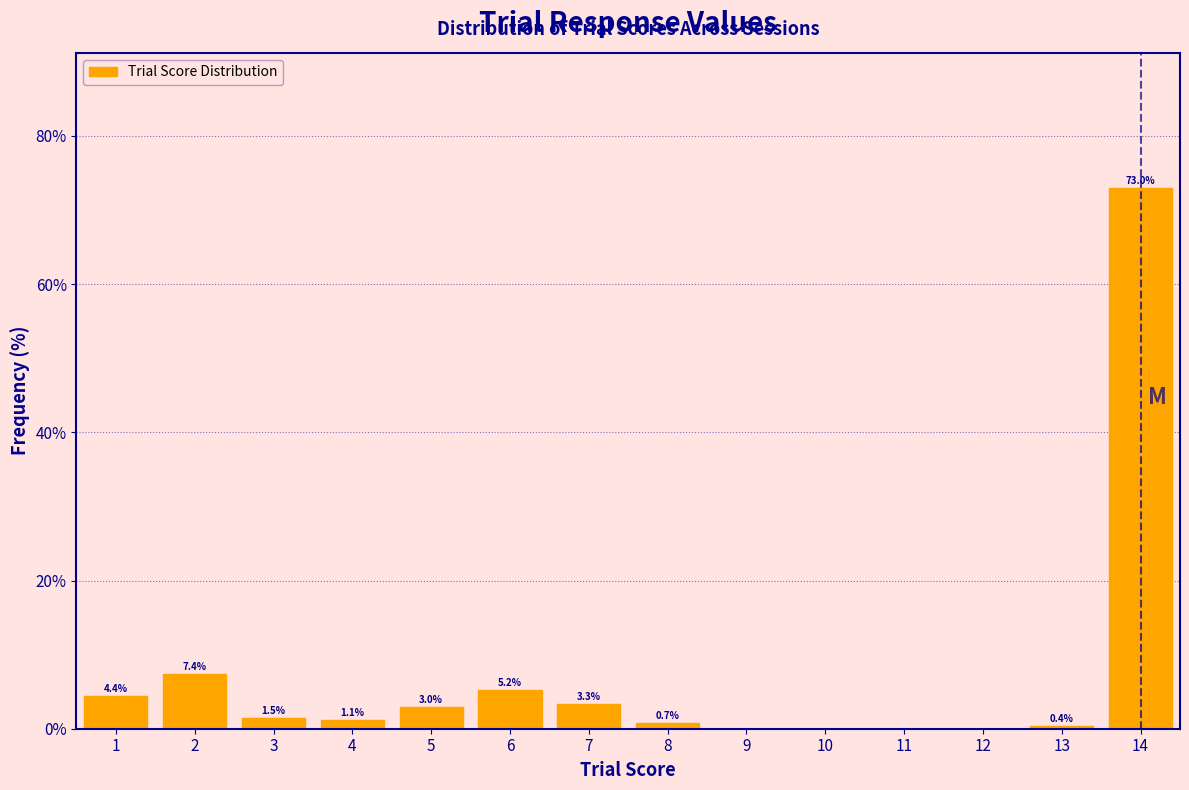

Which range on the x-axis has the tallest bar?

13.5 to 14.5